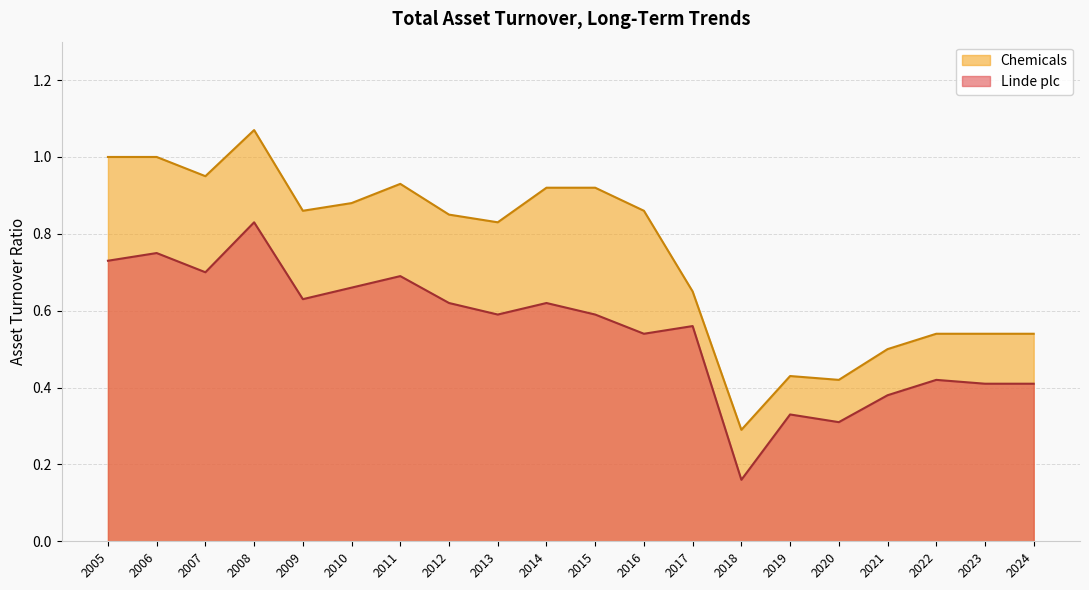

Is it true that Chemicals equals 0.3 at 2018?

True